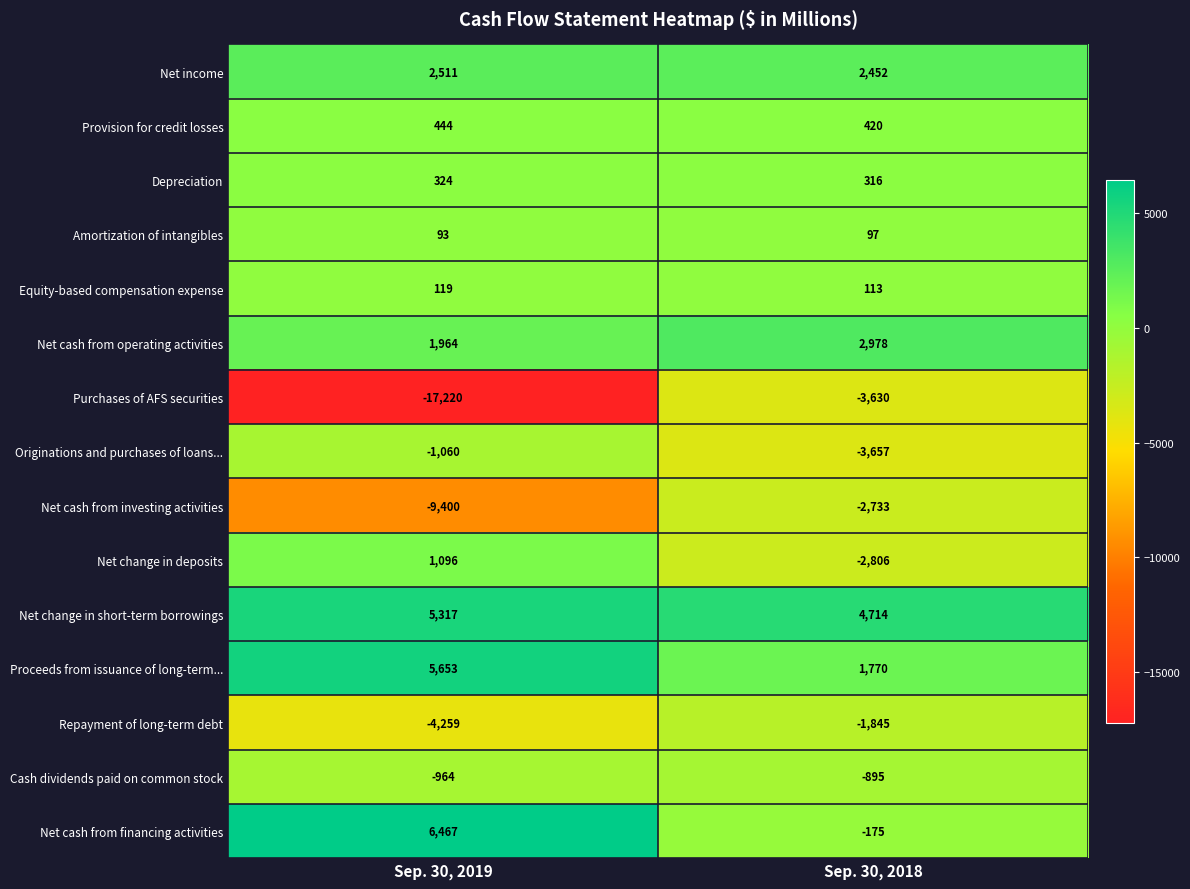

Reading left to right, what are all the values shown in this chart?

Net income: 2511	2452
Provision for credit losses: 444	420
Depreciation: 324	316
Amortization of intangibles: 93	97
Equity-based compensation expense: 119	113
Net cash from operating activities: 1964	2978
Purchases of AFS securities: -17220	-3630
Originations and purchases of loans...: -1060	-3657
Net cash from investing activities: -9400	-2733
Net change in deposits: 1096	-2806
Net change in short-term borrowings: 5317	4714
Proceeds from issuance of long-term...: 5653	1770
Repayment of long-term debt: -4259	-1845
Cash dividends paid on common stock: -964	-895
Net cash from financing activities: 6467	-175